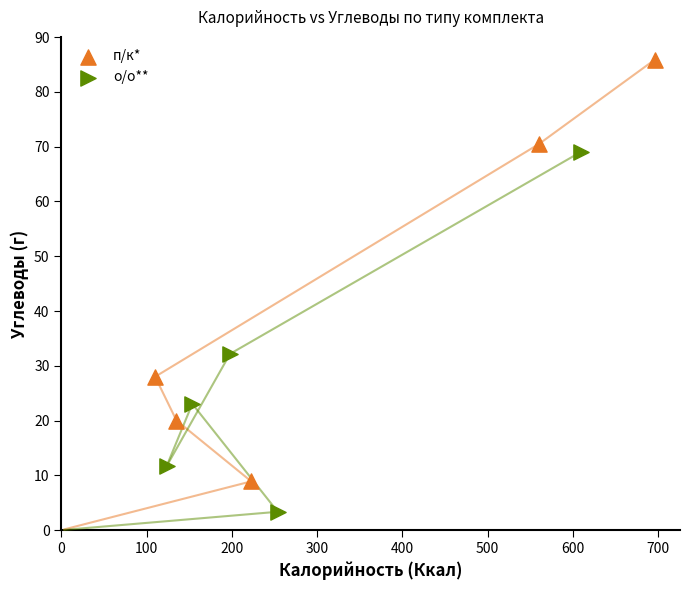

Which series reaches the minimum Y coordinate?

о/о**